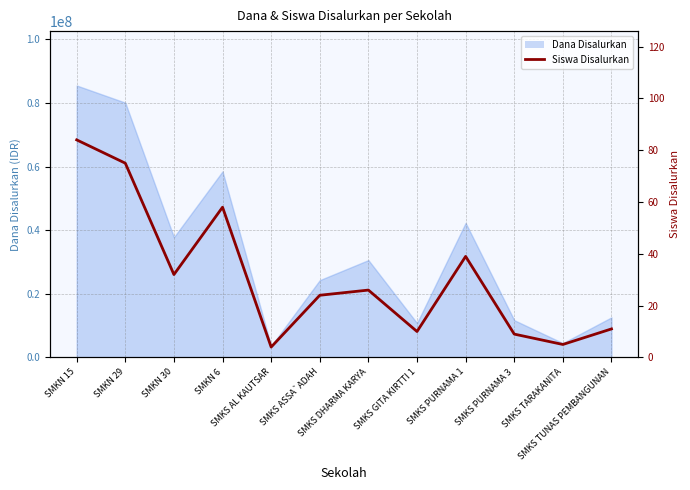

What value does the data have at SMKS ASSA`ADAH, to the nearest 5?

25